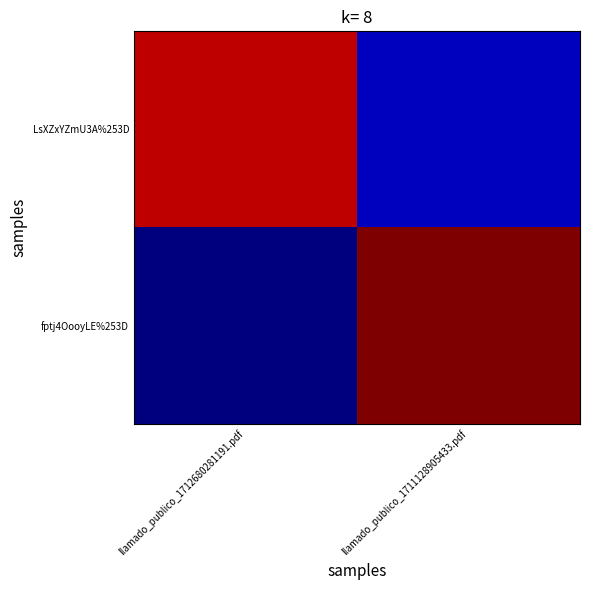

At llamado_publico_1712680281191.pdf, list the series in order from largest to smallest.

LsXZxYZmU3A%253D, fptj4OooyLE%253D